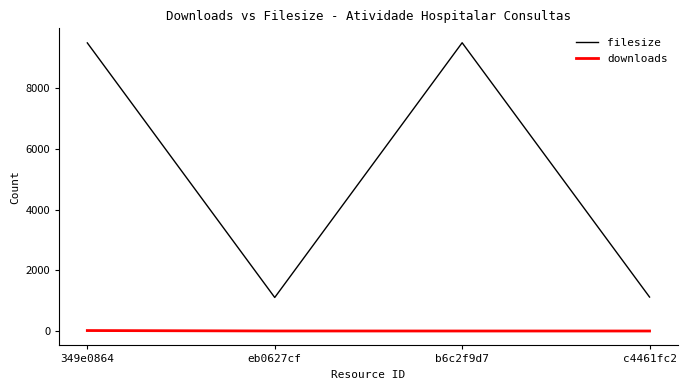

How many lines are shown in the chart?

2